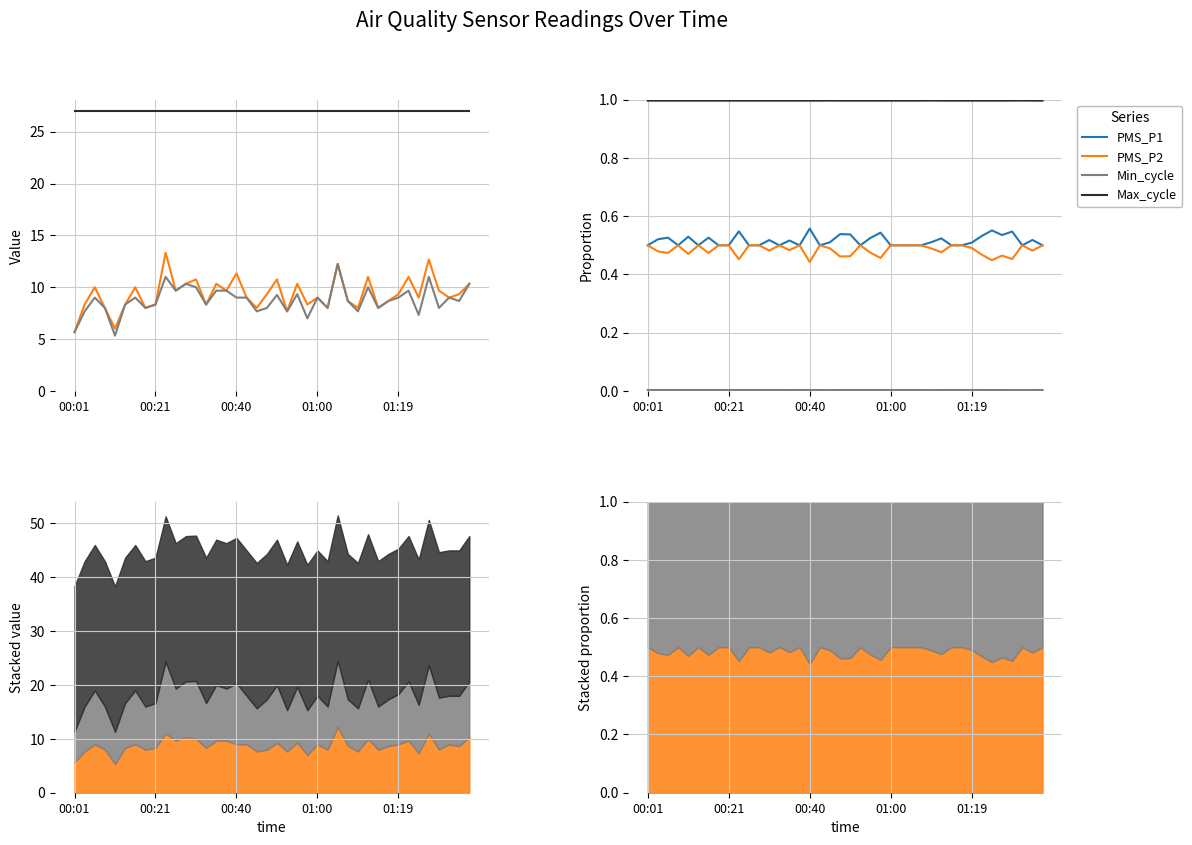

In Max_cycle, how many points are lower than both neighbors (excluding endpoints)?

15